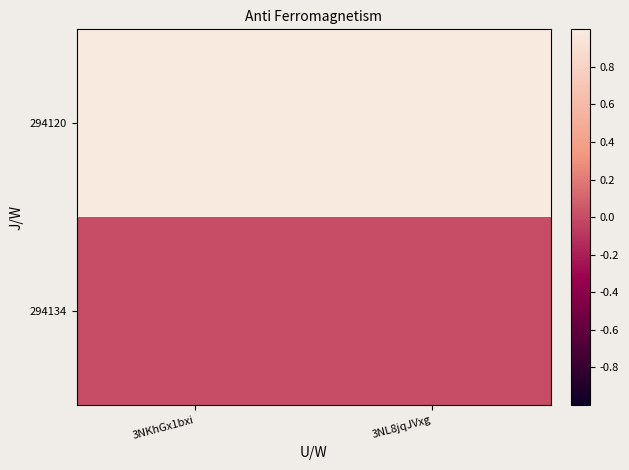

Rank the series at 3NKhGx1bxi from lowest to highest value.

294134, 294120